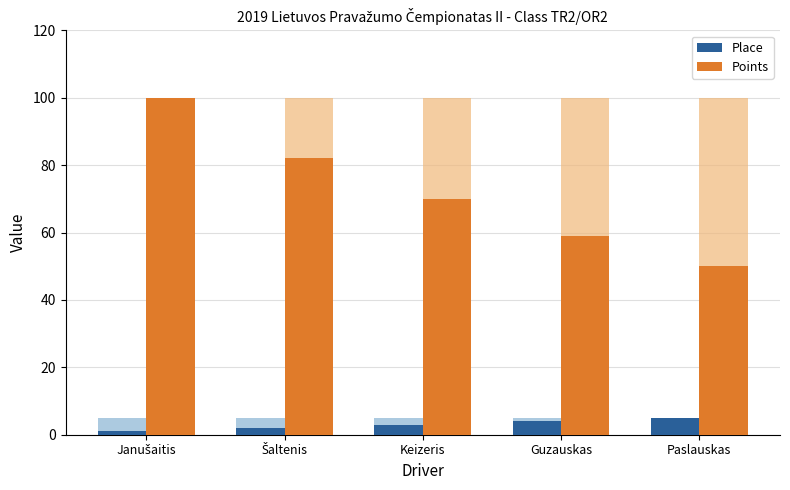

Count the number of data series in this chart.

2